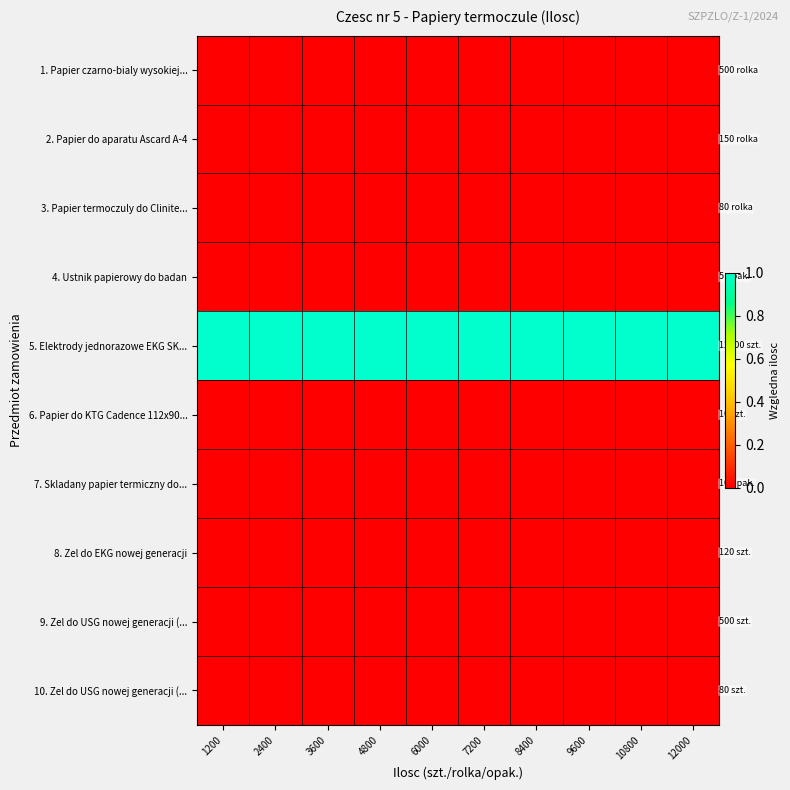

What is the difference between the highest and lowest values at 6000?

1